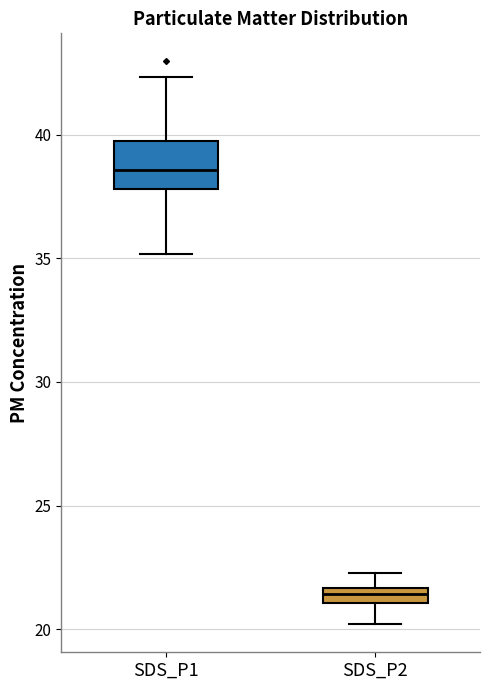

Which box's median line is the lowest?

SDS_P2